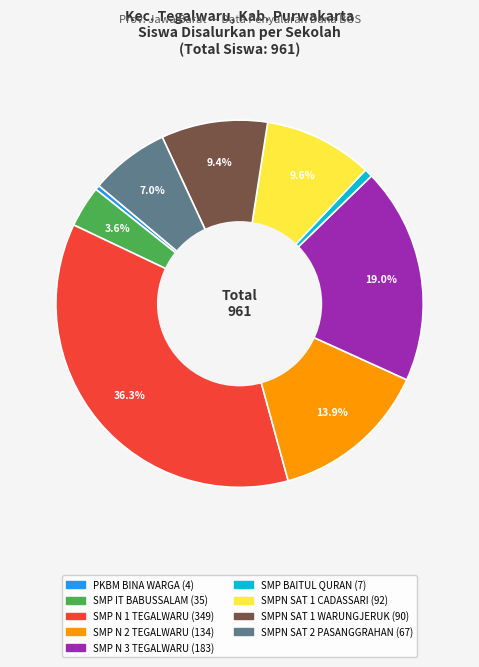

Is there a majority slice in this chart?

No